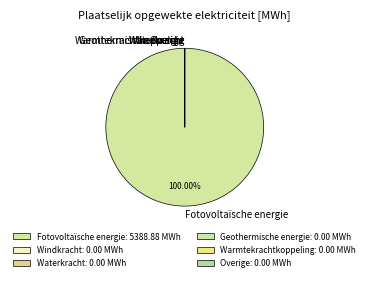

How many segments does this pie chart have?

6